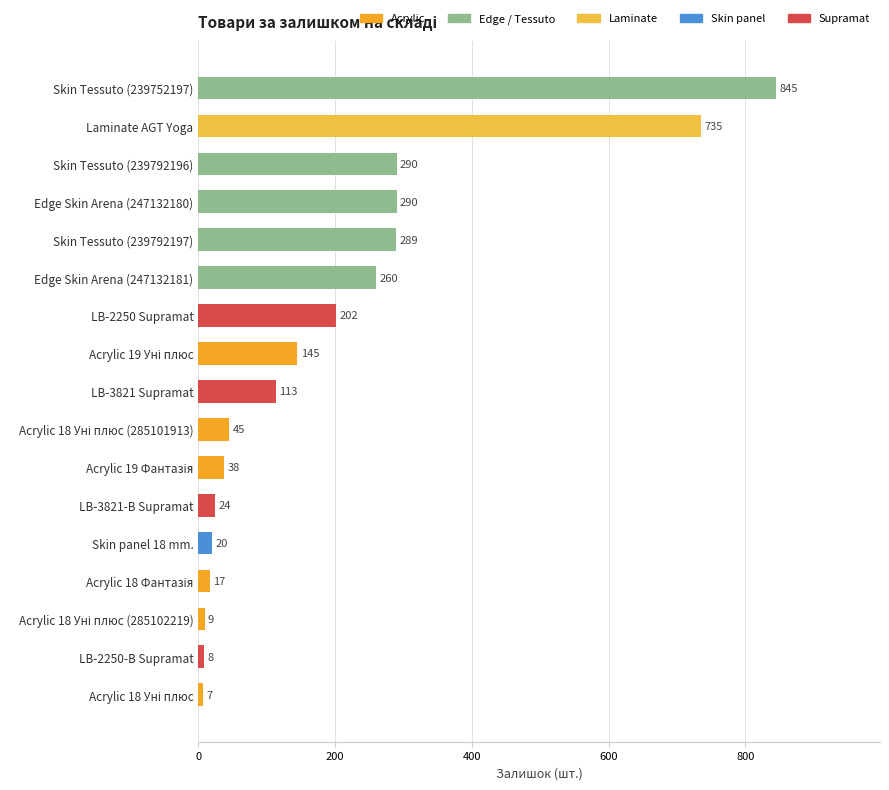

Are the bars grouped side by side (vs. stacked)?

No